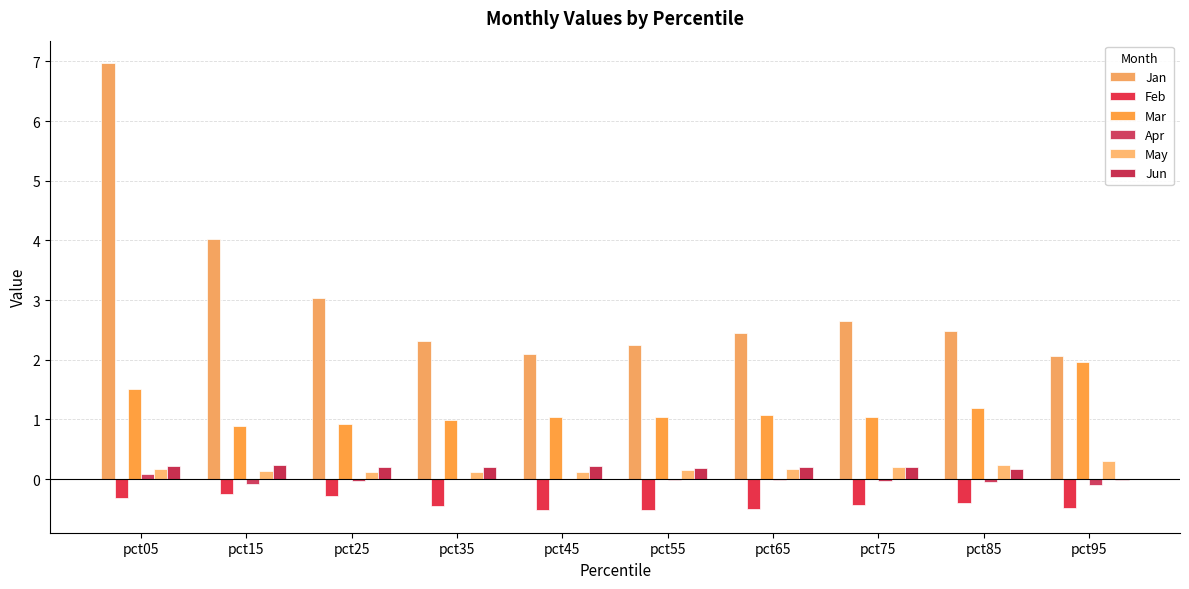

List the series in order of their peak value, highest first.

Jan, Mar, May, Jun, Apr, Feb